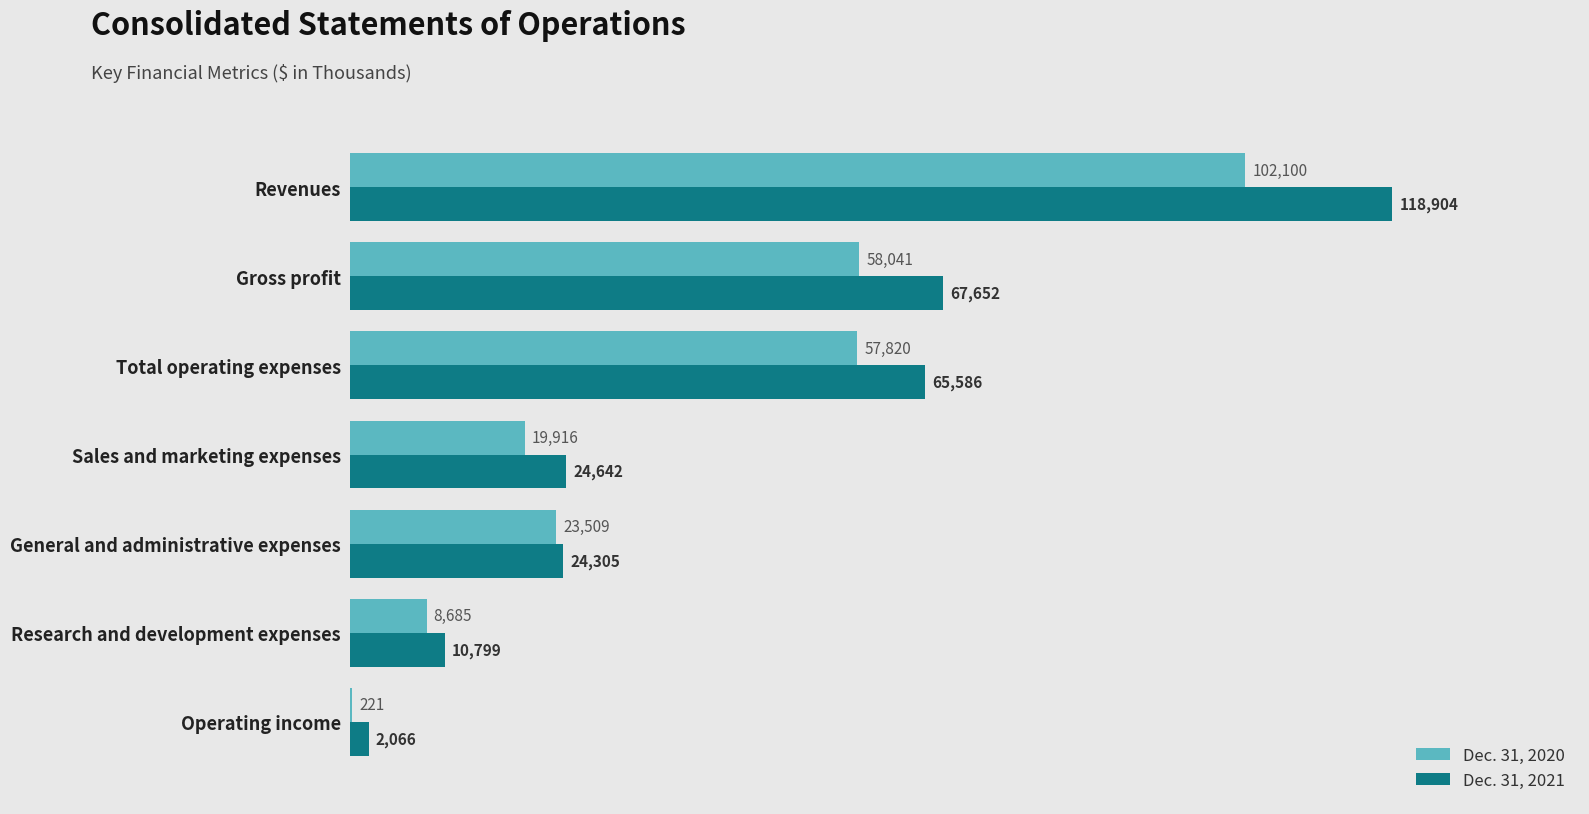

True or false: Dec. 31, 2020 has a value of 26853 at Sales and marketing expenses.

False